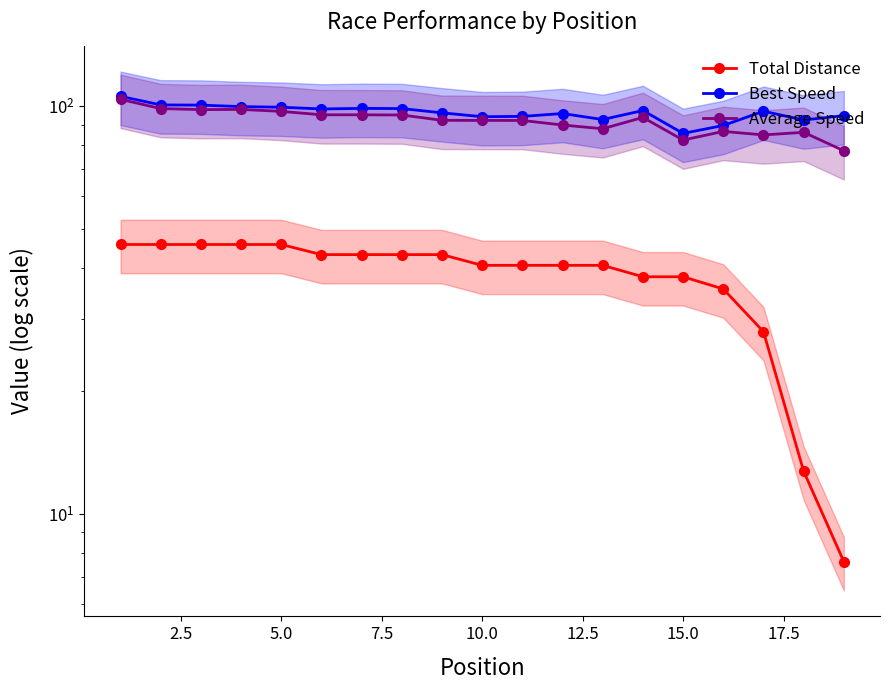

In Average Speed, how many points are higher than both neighbors (excluding endpoints)?

4